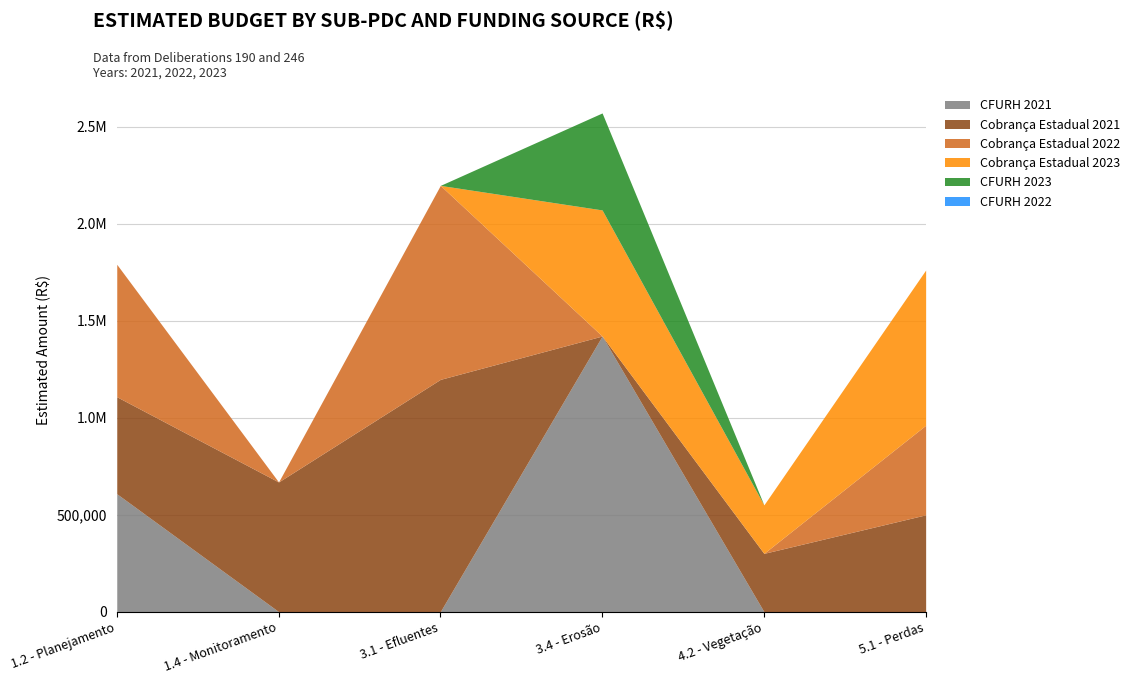

What are all the series names shown in the legend?

CFURH 2021, Cobrança Estadual 2021, Cobrança Estadual 2022, Cobrança Estadual 2023, CFURH 2023, CFURH 2022